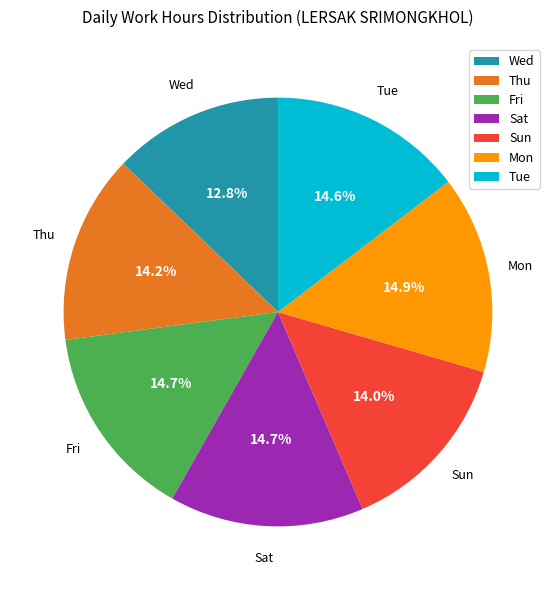

Is there a majority slice in this chart?

No